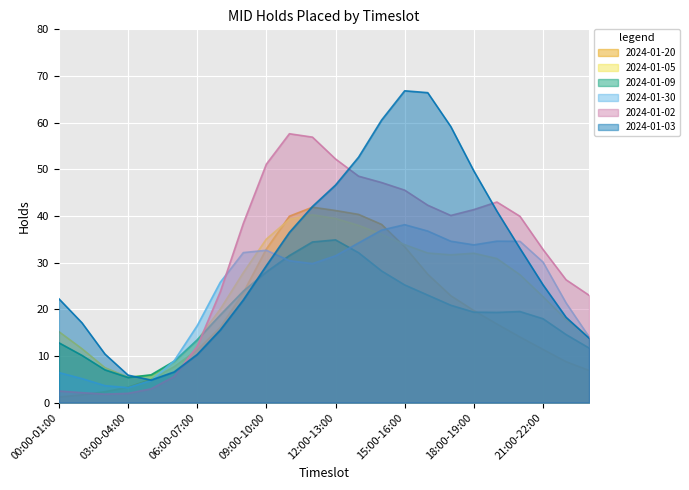

At which category does the chart reach its peak across all series?

15:00-16:00